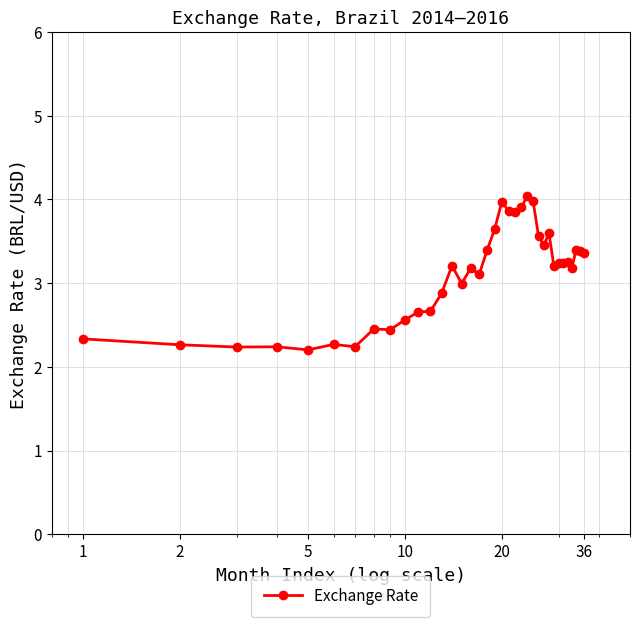

What is the difference between the maximum and minimum values?

1.8